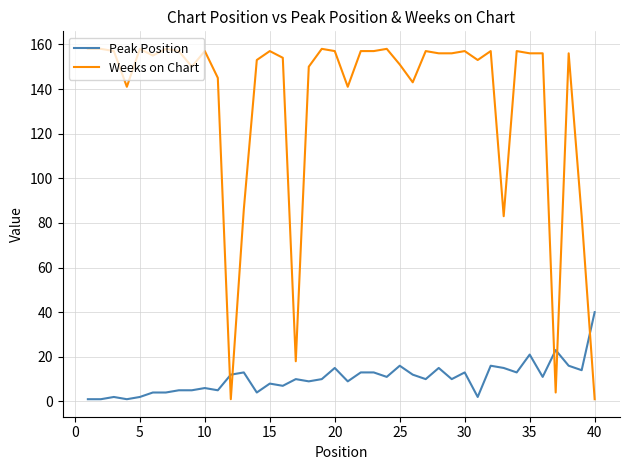

What is the greatest value displayed?

158